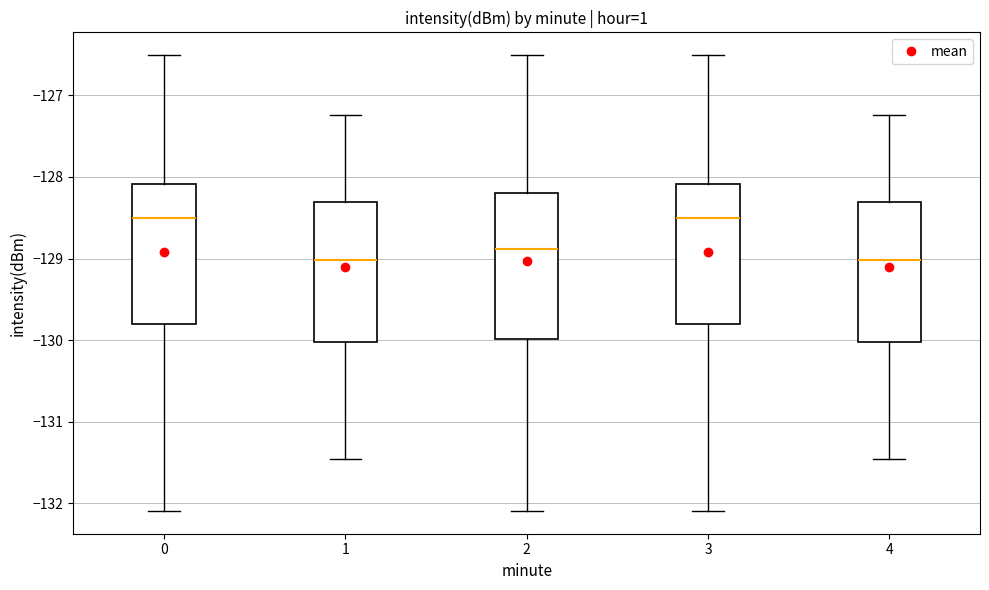

Where does the upper whisker of the box at x = 3 end on the y-axis? The values are not printed on the chart, so give them approximately, as read against the axis.

-126.5